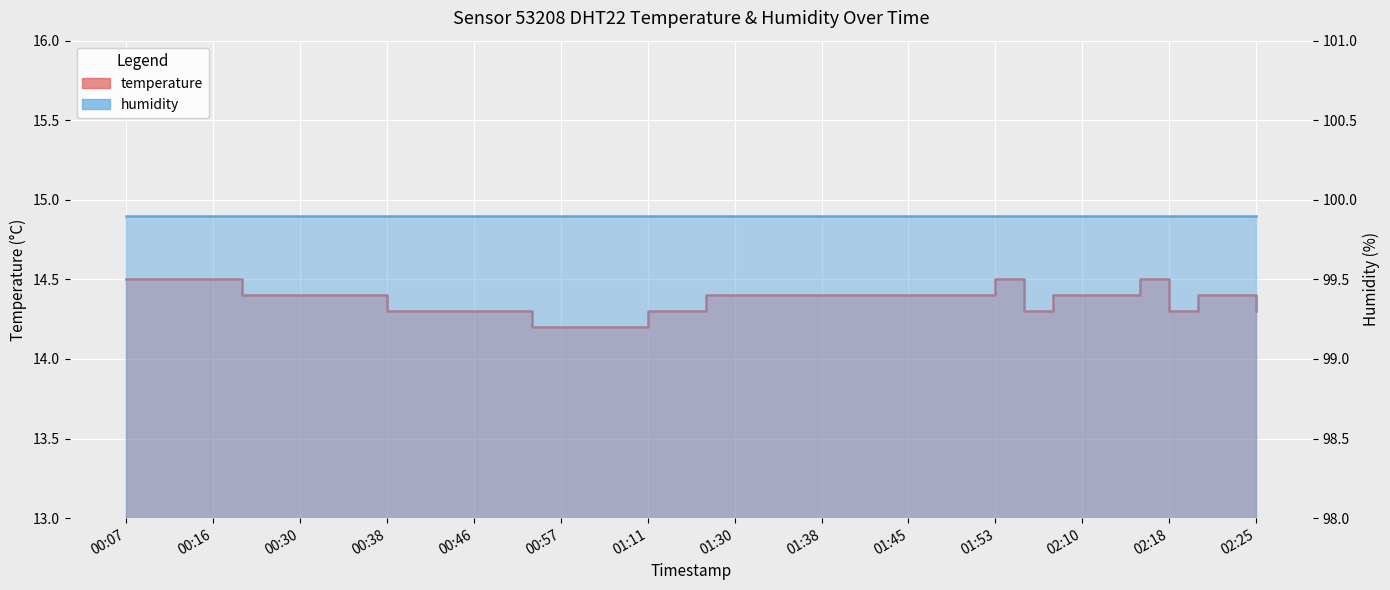

Rank the categories by value from highest to lowest.

00:07, 00:10, 00:13, 00:16, 01:53, 02:15, 00:24, 00:27, 00:30, 00:33, 00:35, 01:28, 01:30, 01:33, 01:35, 01:38, 01:40, 01:43, 01:45, 01:48, 01:50, 02:07, 02:10, 02:12, 02:20, 02:23, 00:38, 00:40, 00:43, 00:46, 00:49, 01:11, 01:17, 02:04, 02:18, 02:25, 00:54, 00:57, 01:00, 01:03